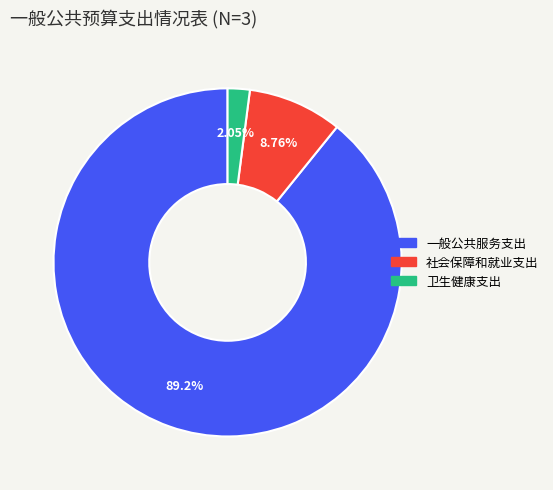

Is there any slice that represents more than half of the pie?

Yes